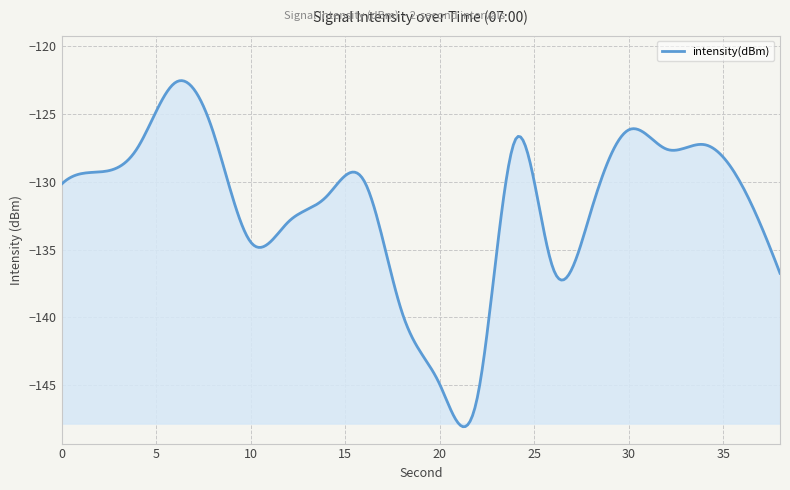

What is the minimum value shown in the chart?

-148.1